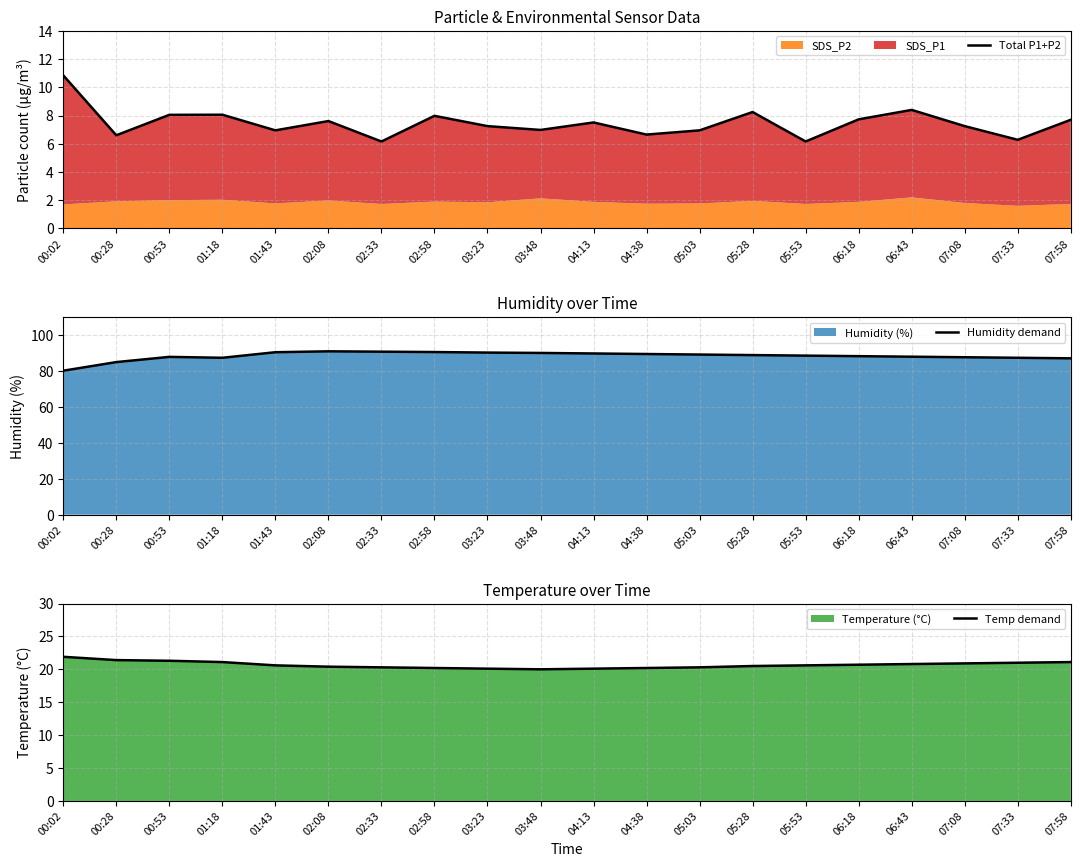

True or false: Total P1+P2 and Temp demand cross at least once.

False